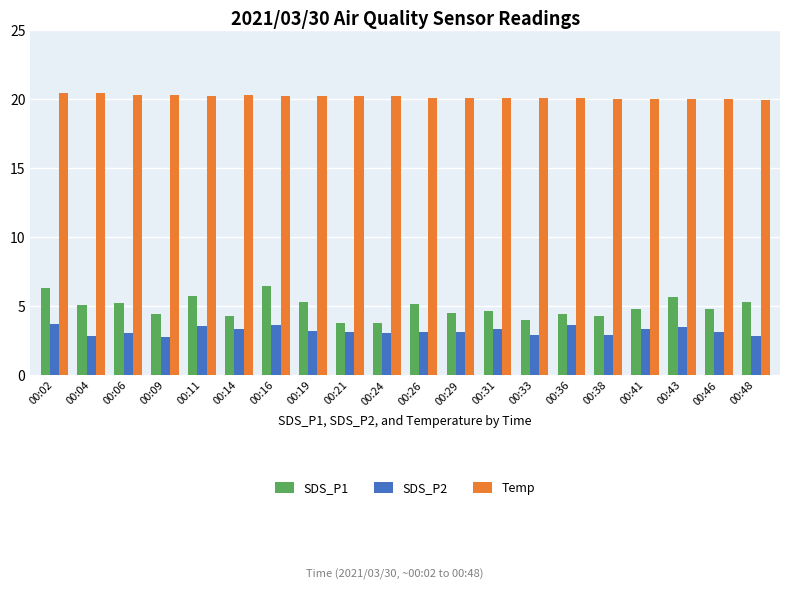

Which series has the widest spread of values?

SDS_P1